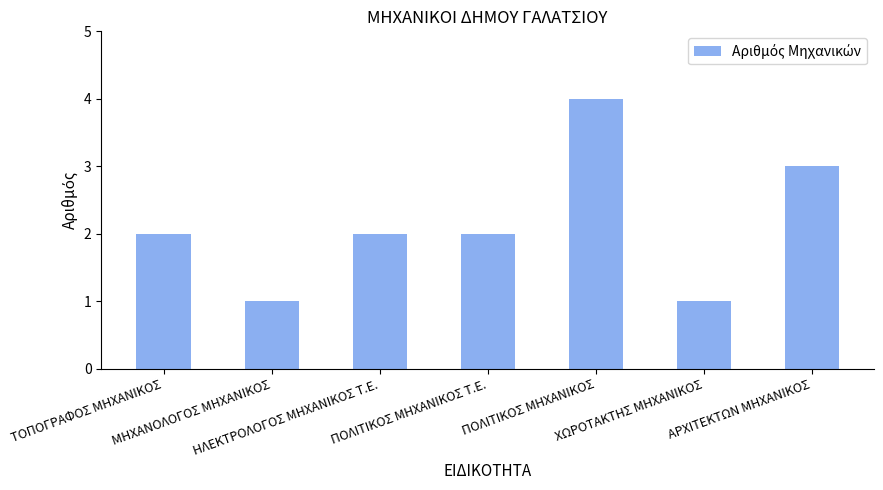

Count the values in the range 1 to 3.

6